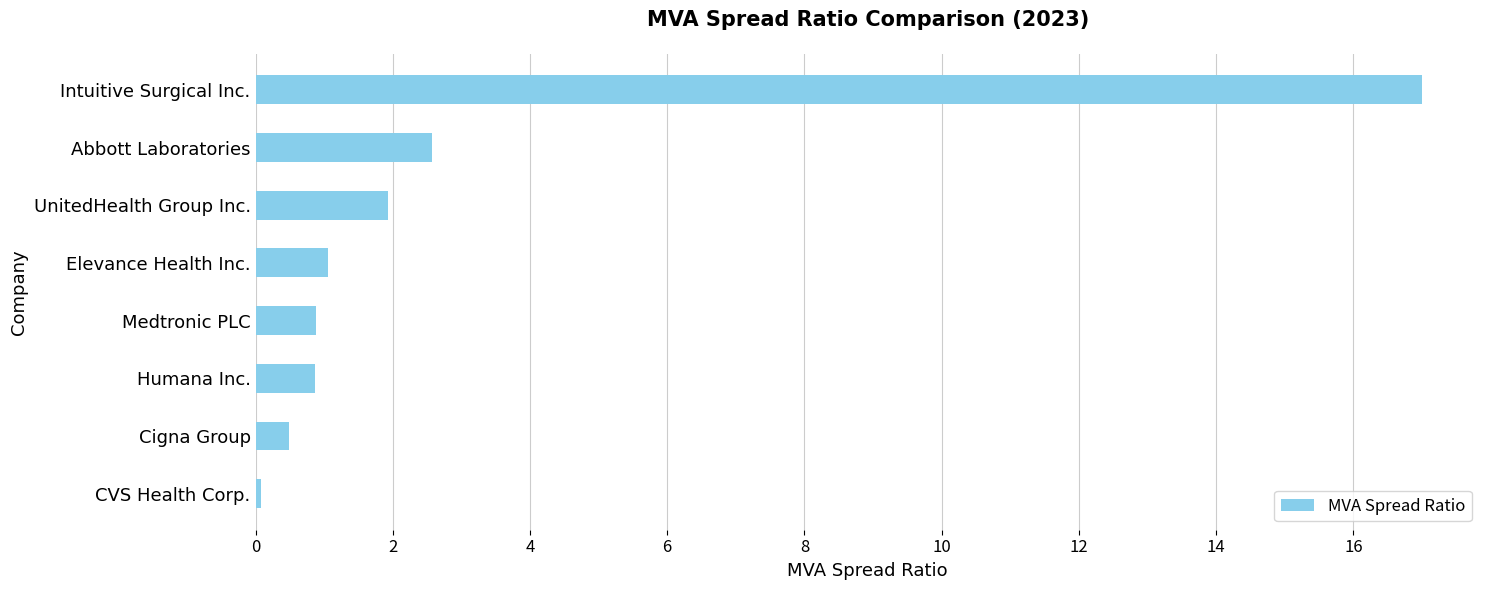

What is the ratio of the value at Medtronic PLC to the value at UnitedHealth Group Inc.?

0.5